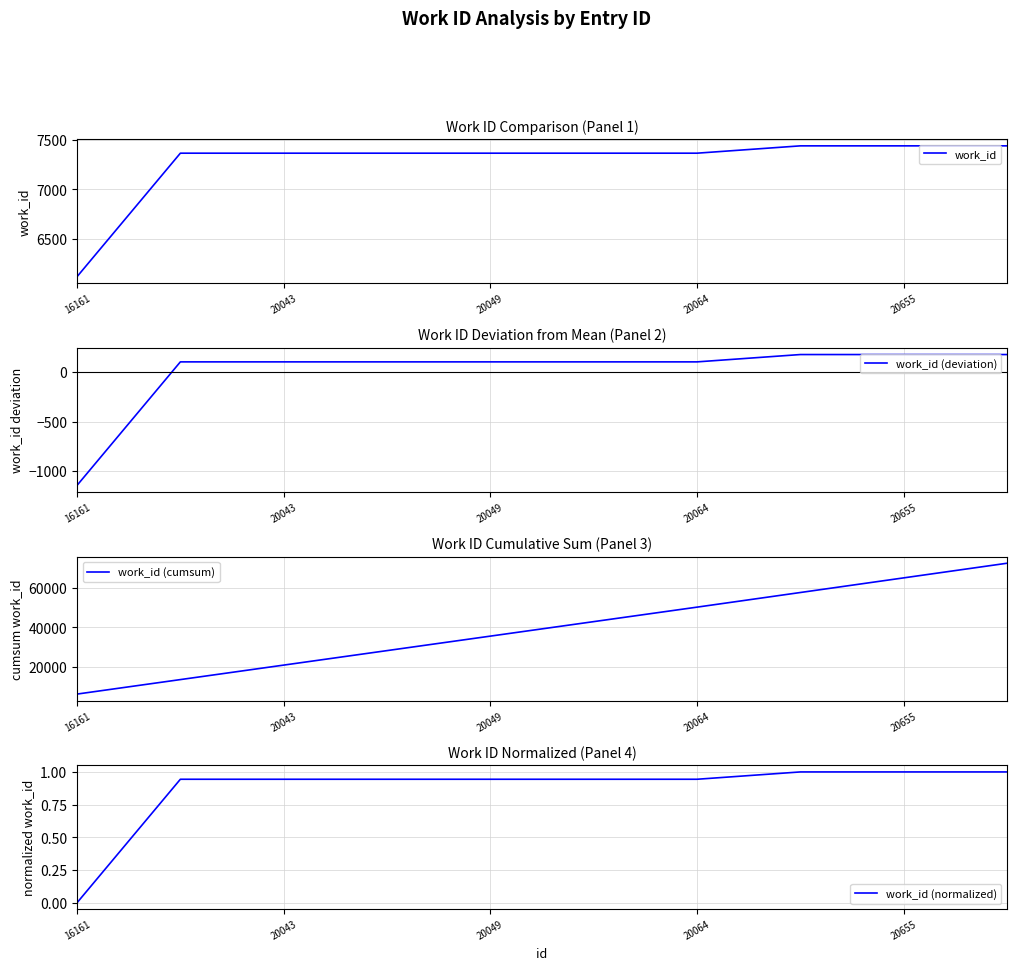

The work_id series shows 7365 at 20049. True or false?

True